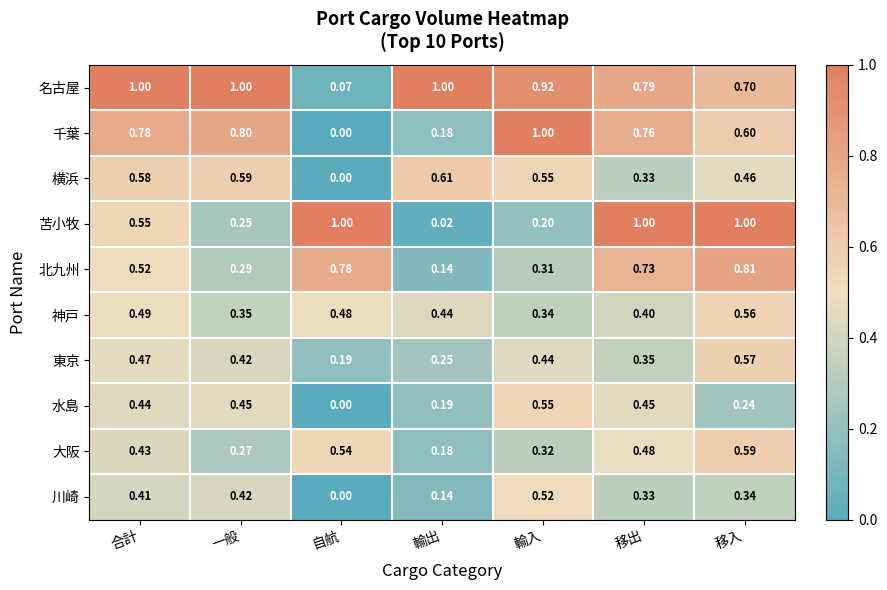

At which category is the sum across all series the highest?

移入